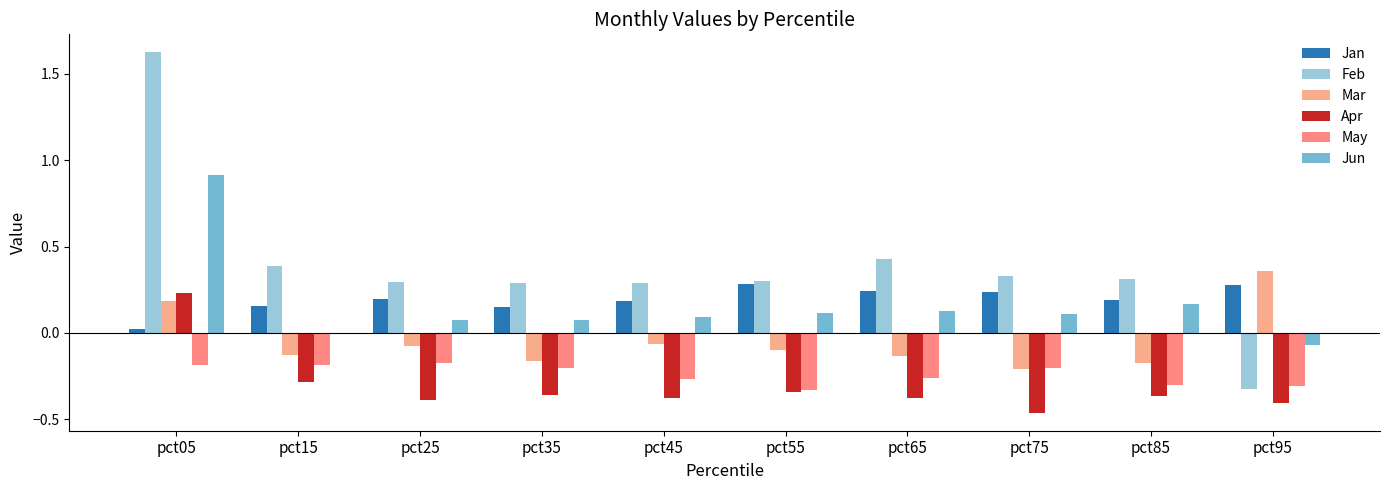

Reading left to right, list all the values displayed in this chart.

Jan: 0.0	0.2	0.2	0.2	0.2	0.3	0.2	0.2	0.2	0.3
Feb: 1.6	0.4	0.3	0.3	0.3	0.3	0.4	0.3	0.3	-0.3
Mar: 0.2	-0.1	-0.1	-0.2	-0.1	-0.1	-0.1	-0.2	-0.2	0.4
Apr: 0.2	-0.3	-0.4	-0.4	-0.4	-0.3	-0.4	-0.5	-0.4	-0.4
May: -0.2	-0.2	-0.2	-0.2	-0.3	-0.3	-0.3	-0.2	-0.3	-0.3
Jun: 0.9	-0.0	0.1	0.1	0.1	0.1	0.1	0.1	0.2	-0.1